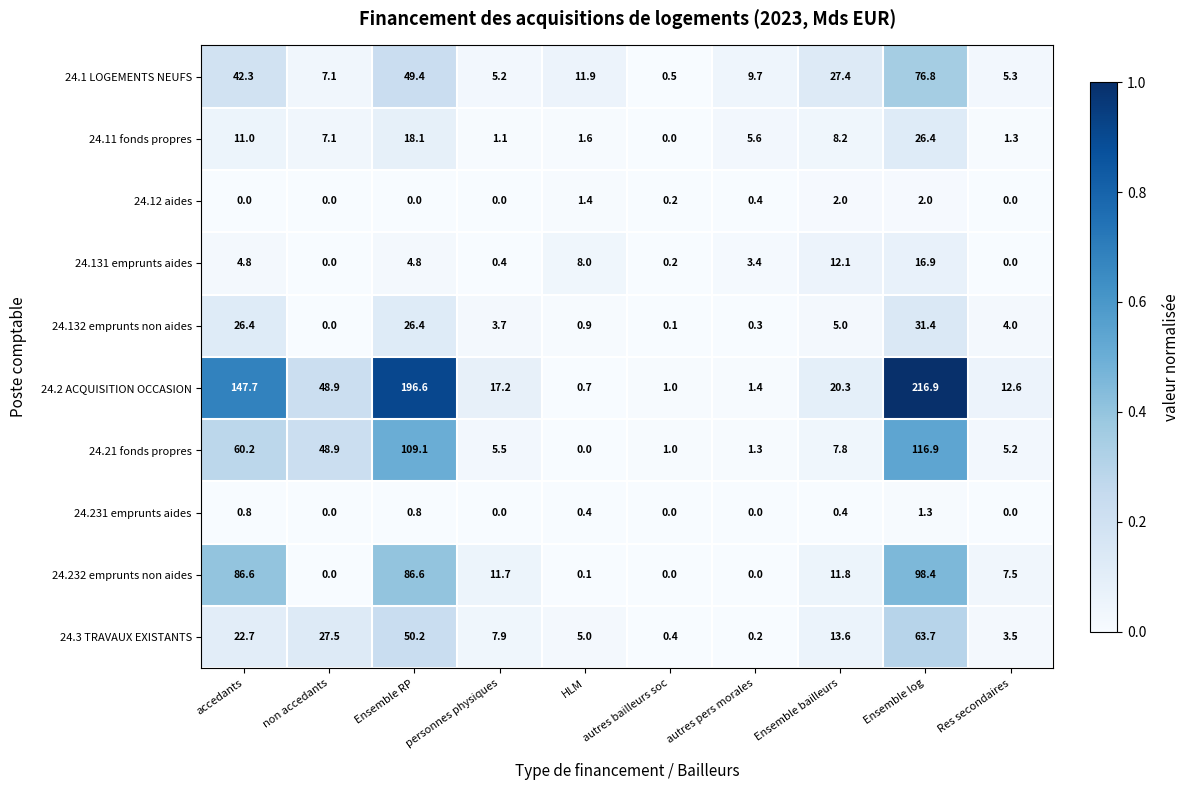

Is it true that 24.21 fonds propres equals 1.3 at autres pers morales?

True